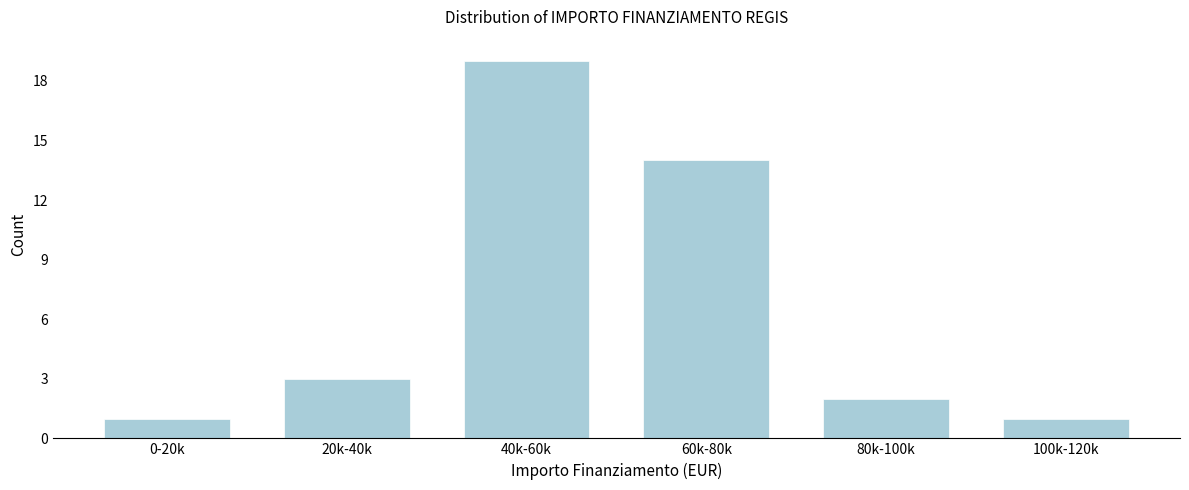

Reading right to left, extract all data points from this chart.

100k-120k=1	80k-100k=2	60k-80k=14	40k-60k=19	20k-40k=3	0-20k=1